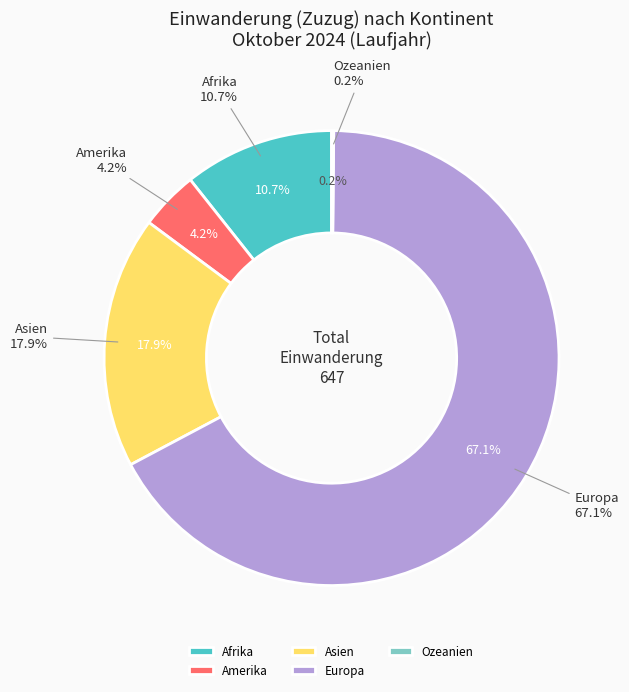

To the nearest percent, what is the difference between the largest and smallest slice percentages?

67%